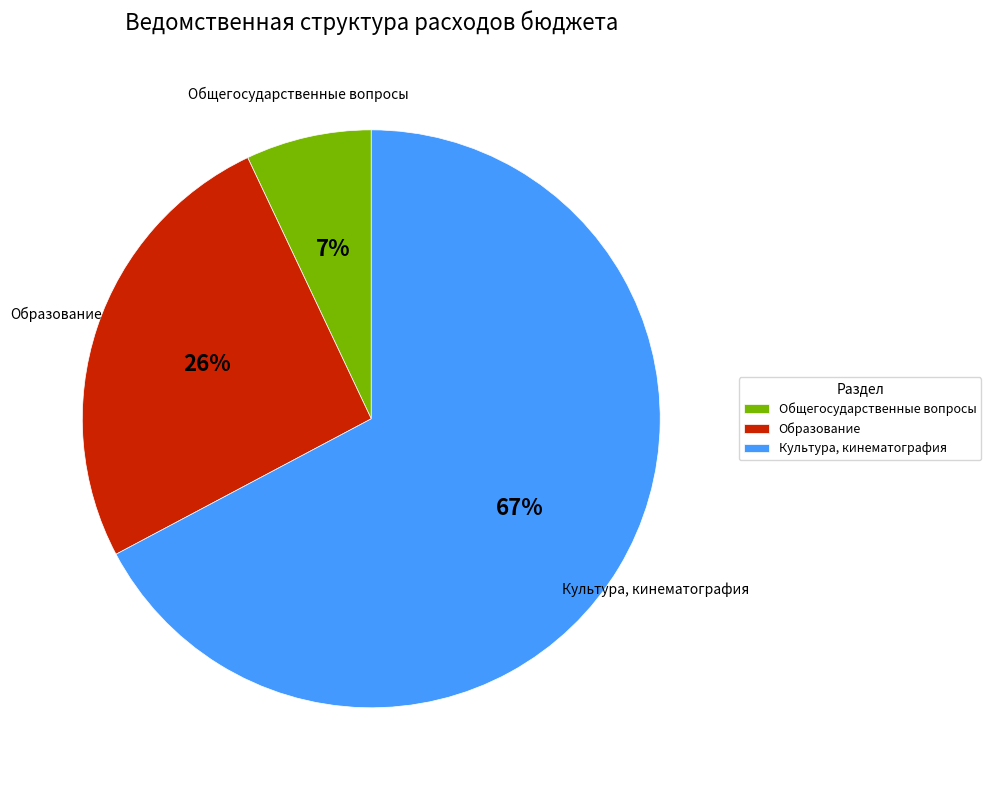

To the nearest percent, what portion does Культура, кинематография represent?

67%